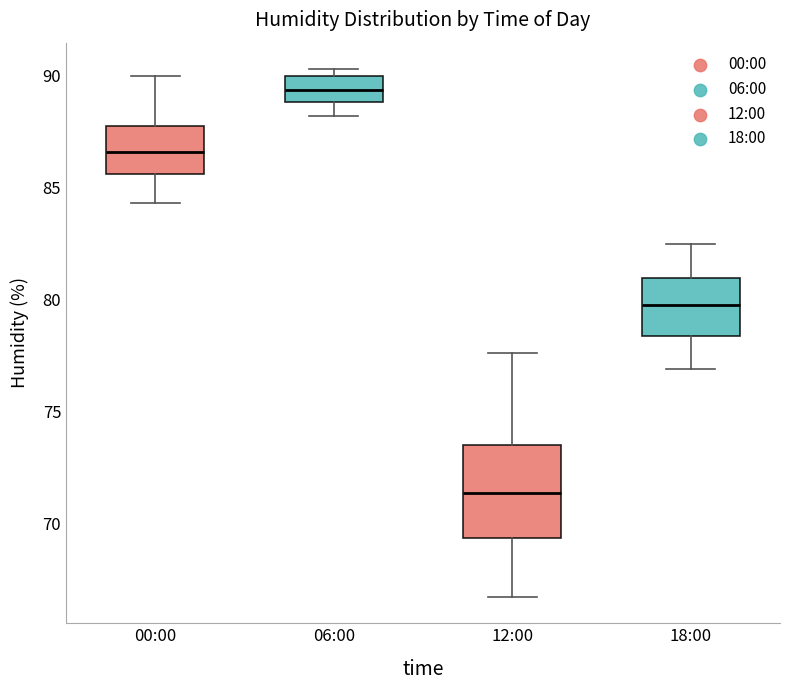

Where does the lower whisker of the box for 06:00 end on the y-axis? The values are not printed on the chart, so give them approximately, as read against the axis.

88.0